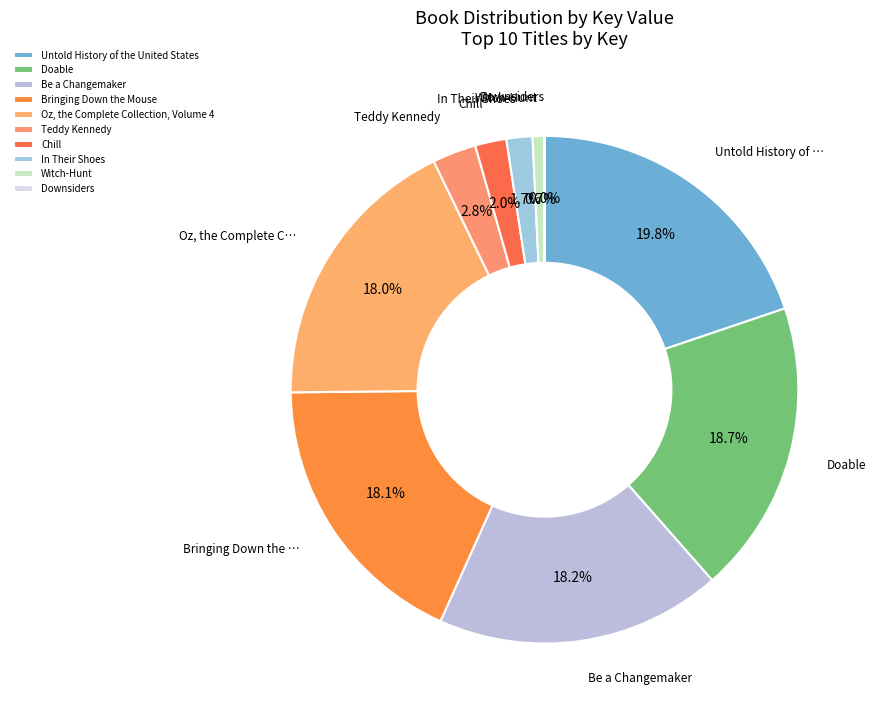

The Be a Changemaker slice represents 5% of the pie. True or false?

False